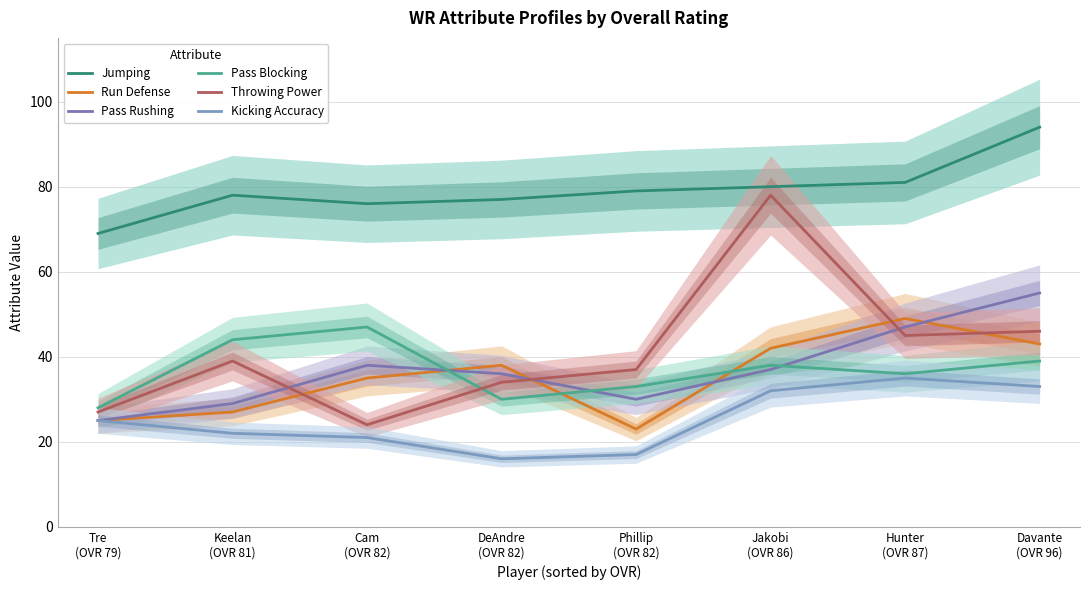

At which label is Run Defense closest to 36?

Cam
(OVR 82)